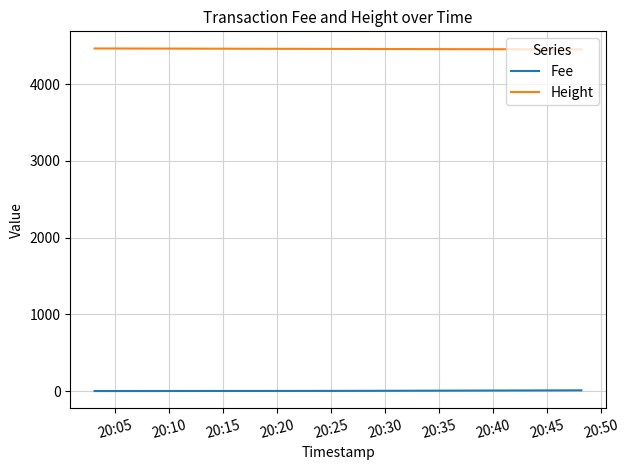

What is the lowest value of the Height series?

4451.0